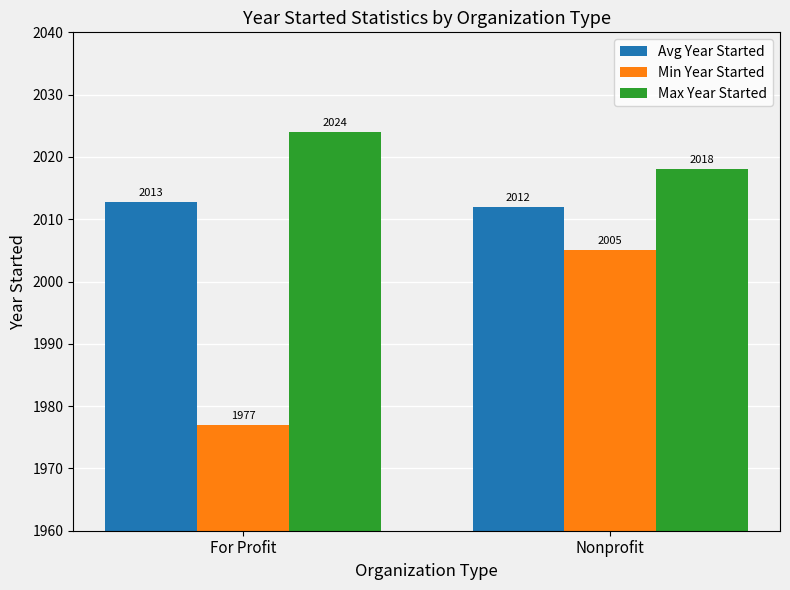

The value of Max Year Started at For Profit is 2024.0. True or false?

True